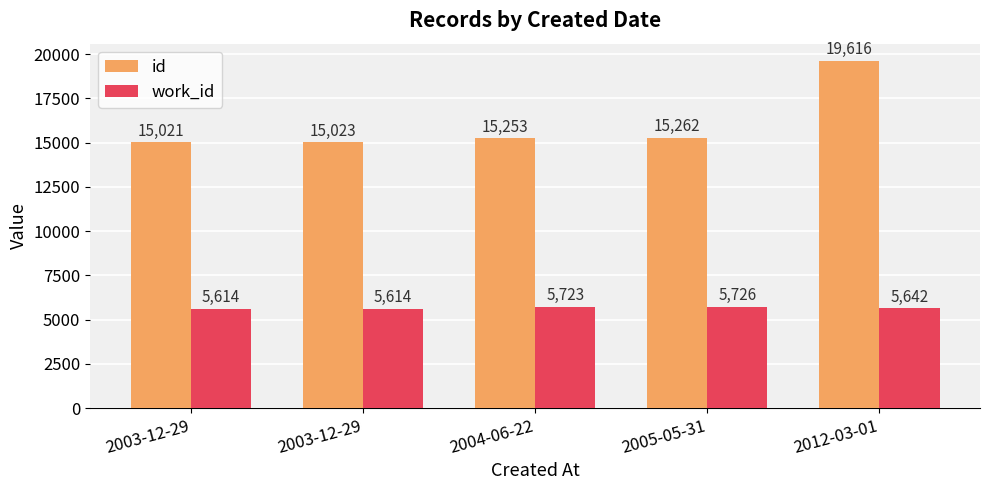

How many bars are there in total?

10